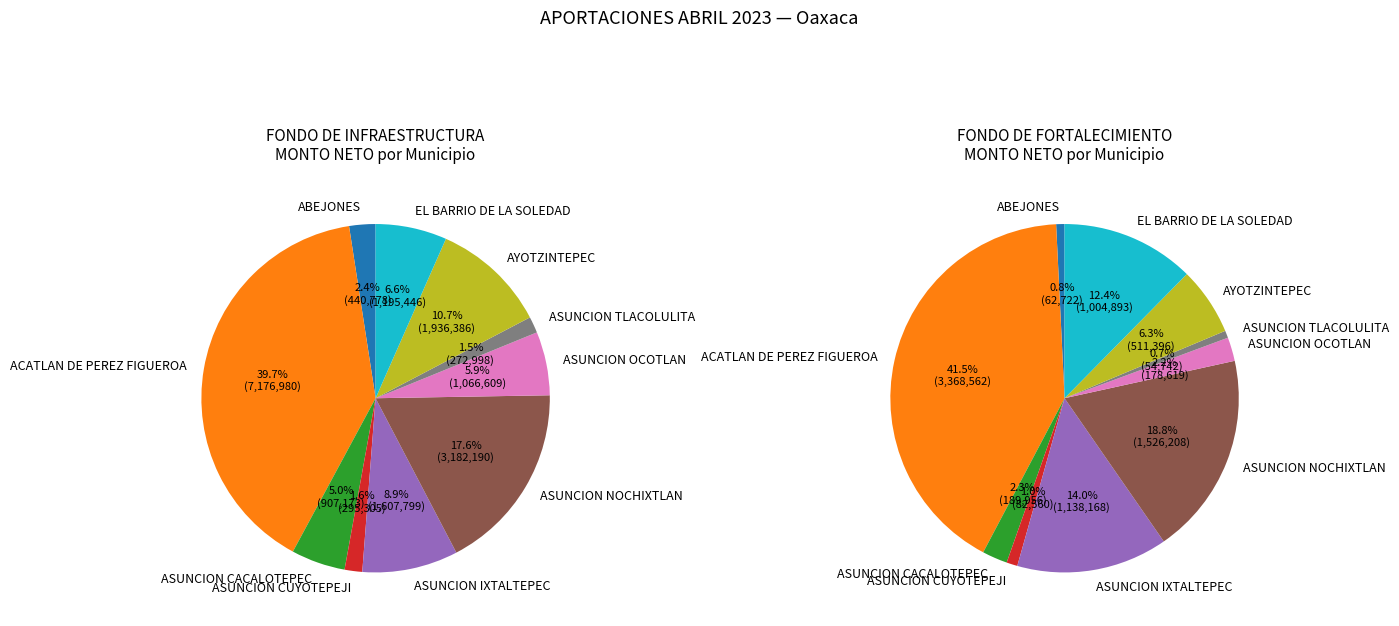

Is it true that ASUNCION NOCHIXTLAN is 33% of the pie?

False